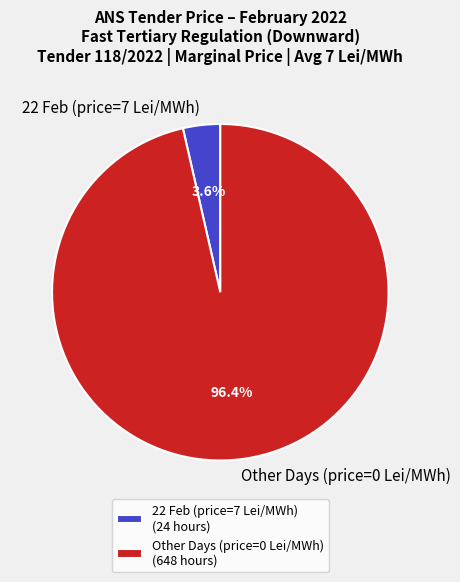

Which has a higher value, Other Days (price=0 Lei/MWh) or 22 Feb (price=7 Lei/MWh)?

Other Days (price=0 Lei/MWh)